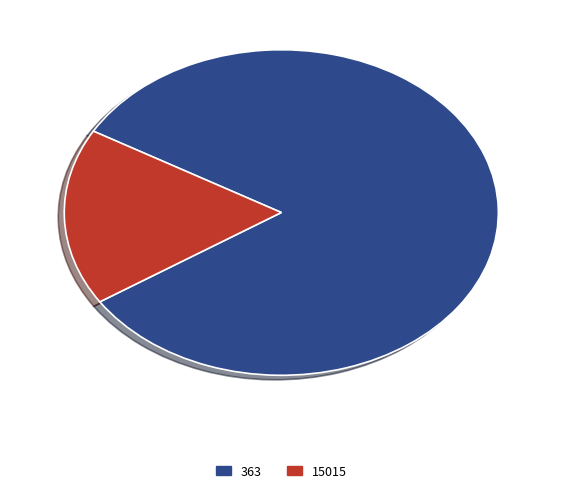

Is it true that 363 is 82% of the pie?

True